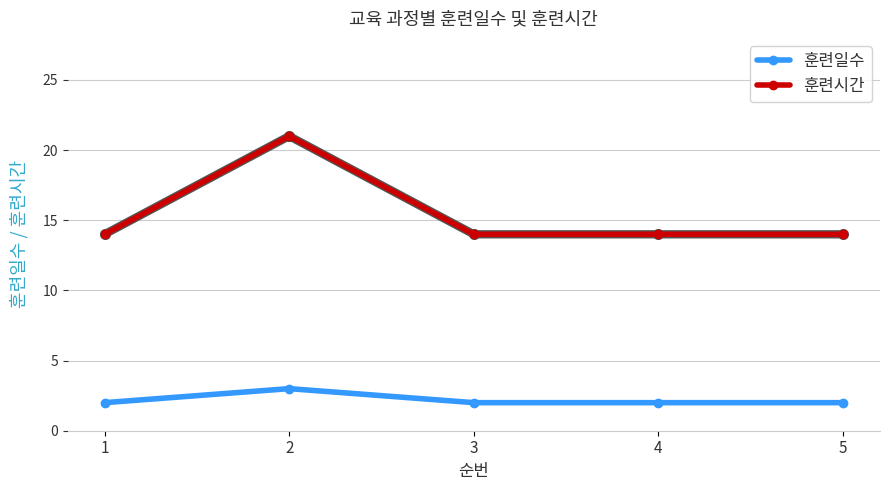

True or false: 훈련일수 and 훈련시간 intersect in this chart.

False